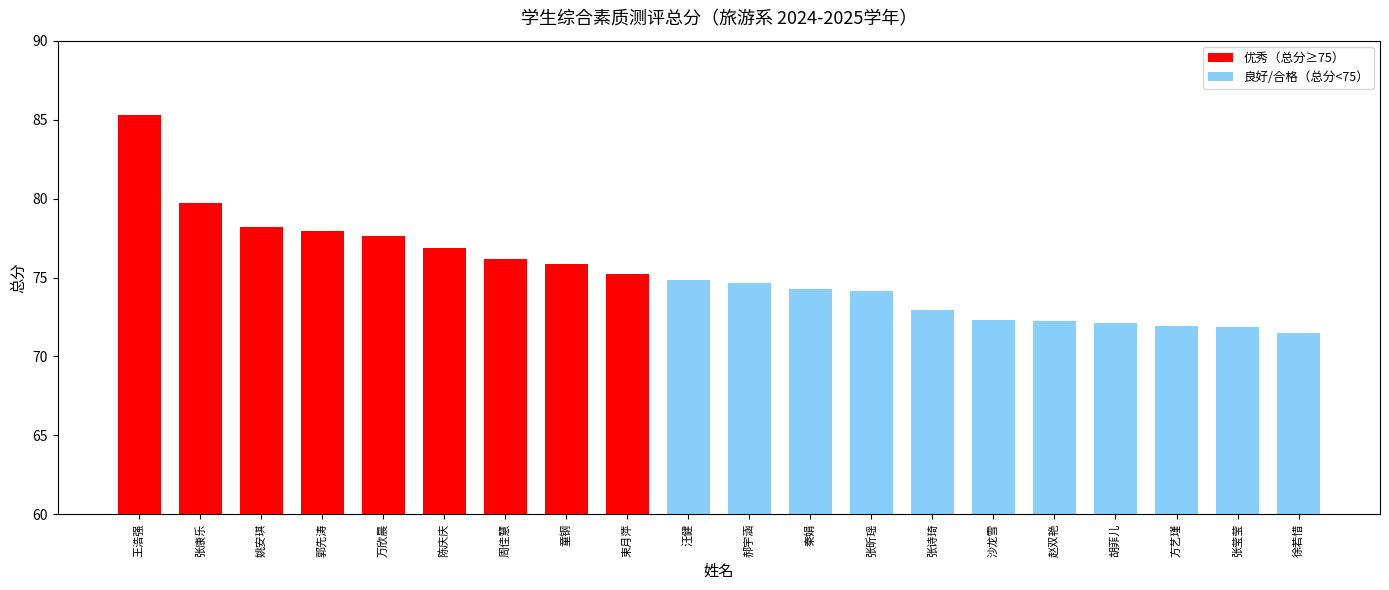

Approximately how many times larger is the value at 张莹莹 compared to 徐若惜?

1.0